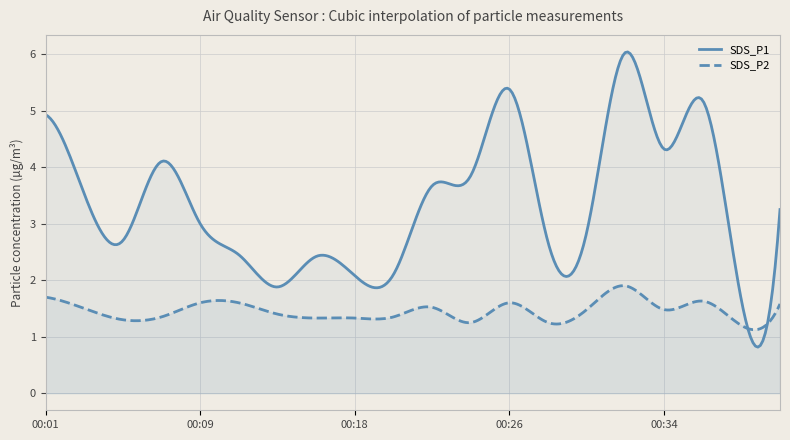

What is the sum of all SDS_P2 values?

435.5